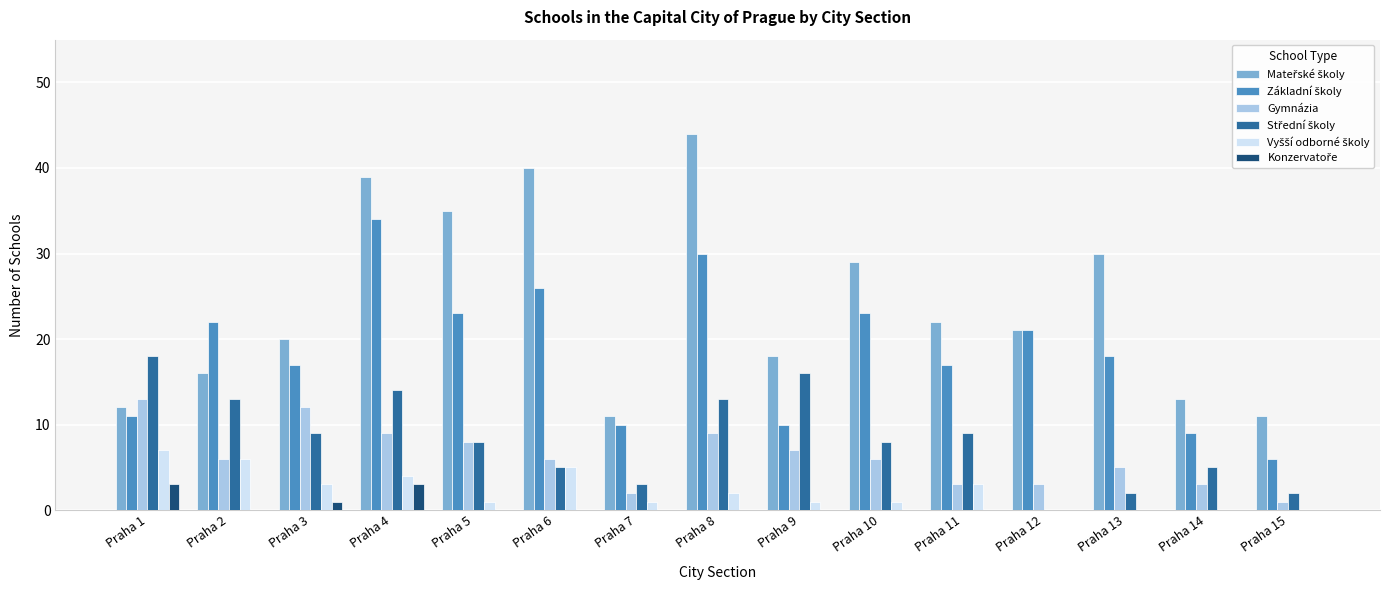

Which label corresponds to the largest value in the chart?

Praha 8